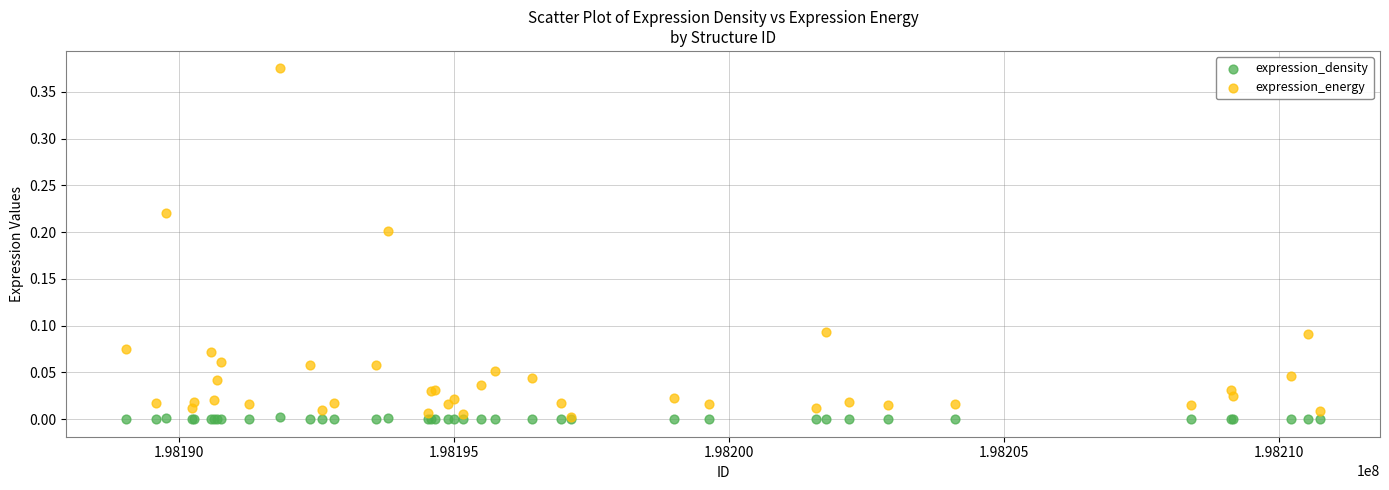

Which series has the largest Y range (max minus min)?

expression_energy